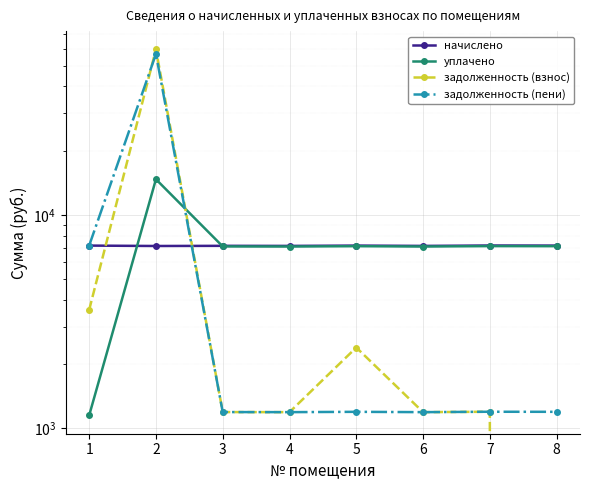

How many categories are shown in the chart?

8